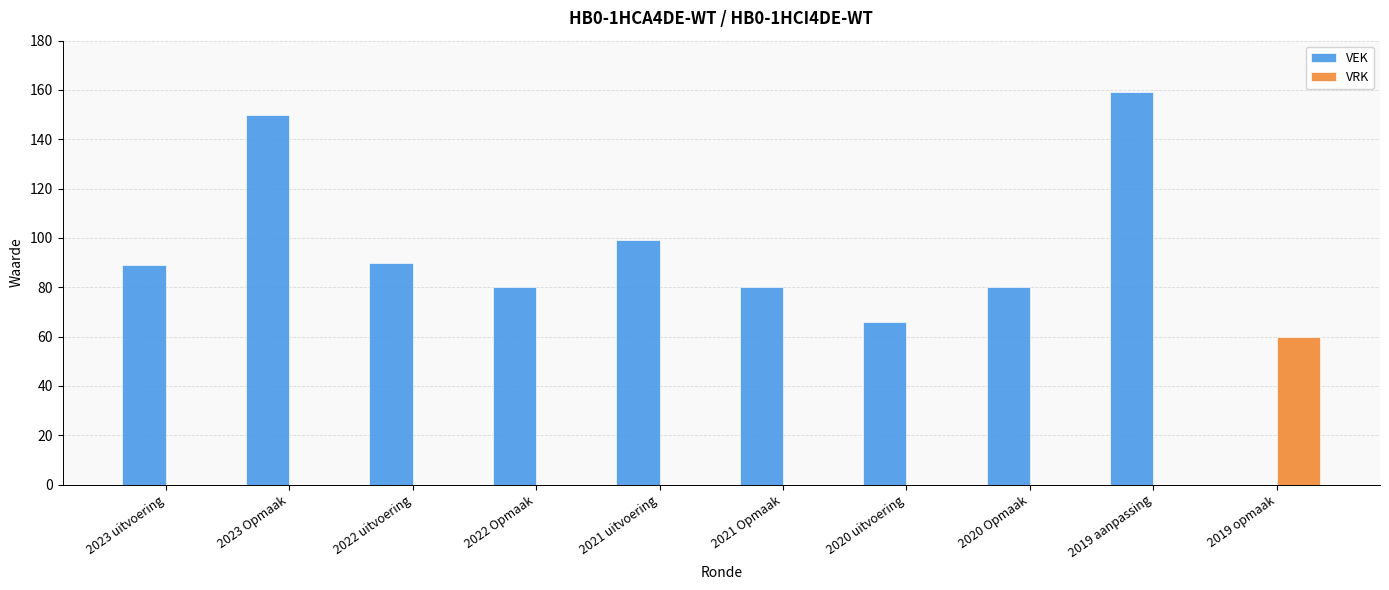

Is the value of VEK at 2022 Opmaak greater than the value of VRK at 2023 uitvoering?

Yes